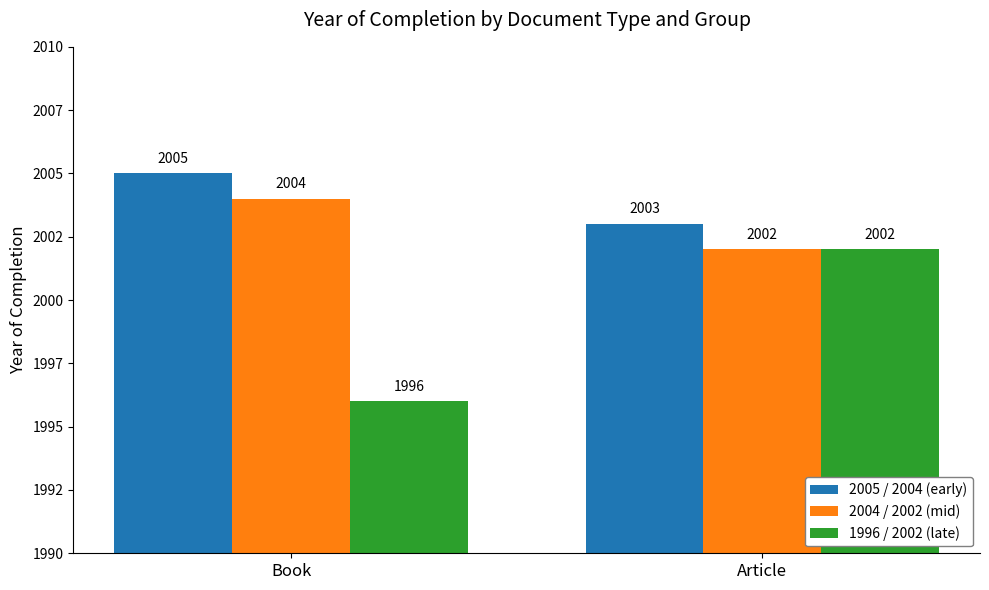

What is the minimum value shown in the chart?

1996